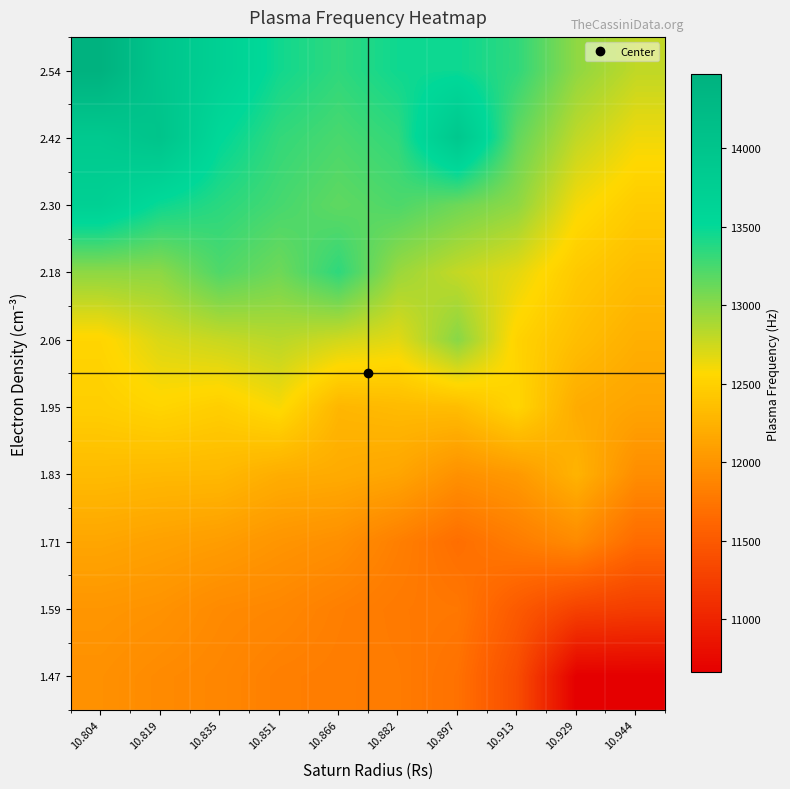

What is the greatest value displayed?

14469.1